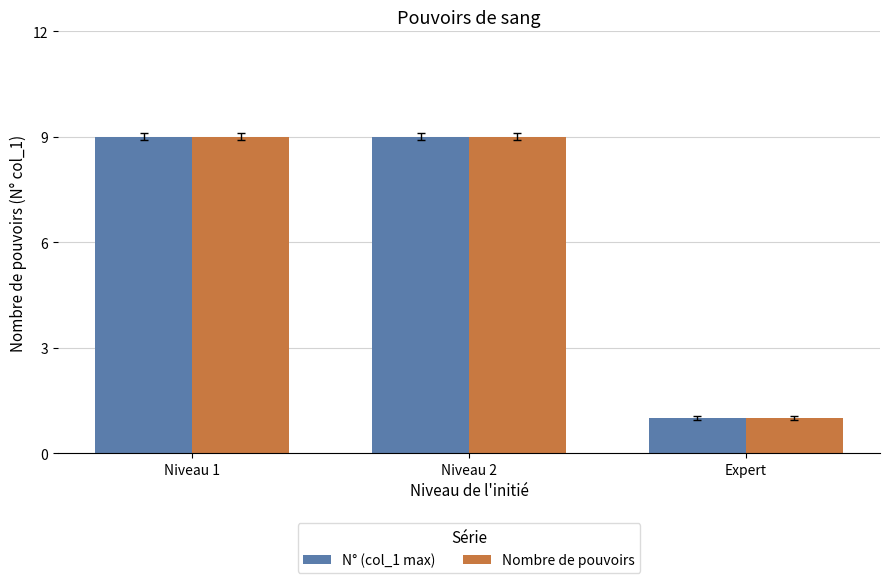

What is the lowest value of the N° (col_1 max) series?

1